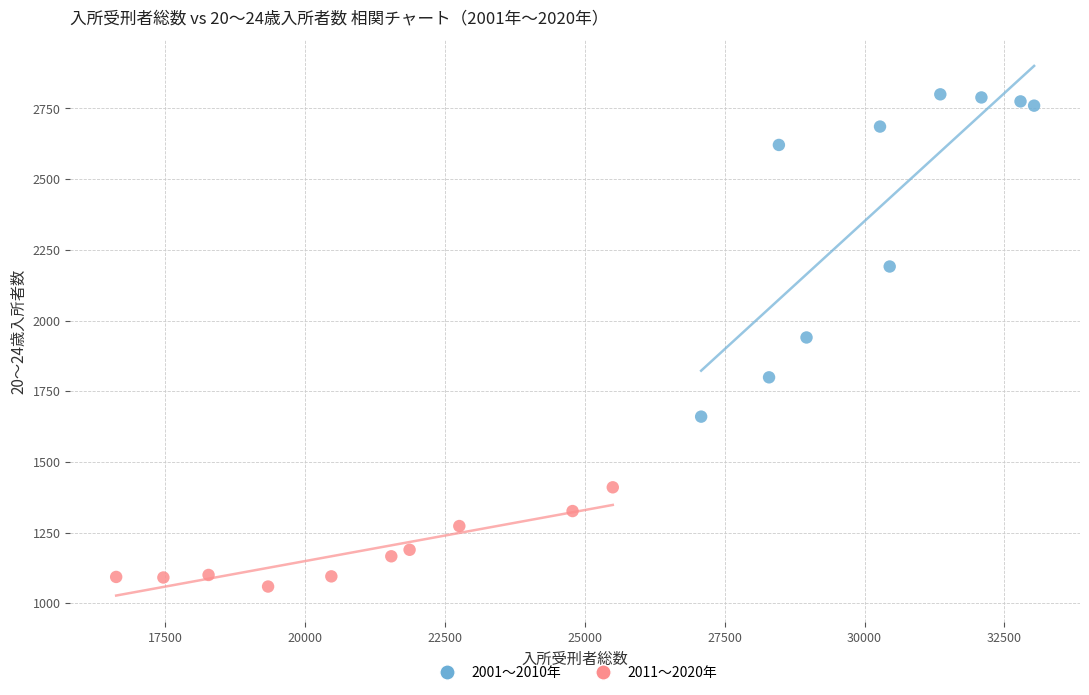

Which series reaches the maximum Y coordinate?

2001〜2010年